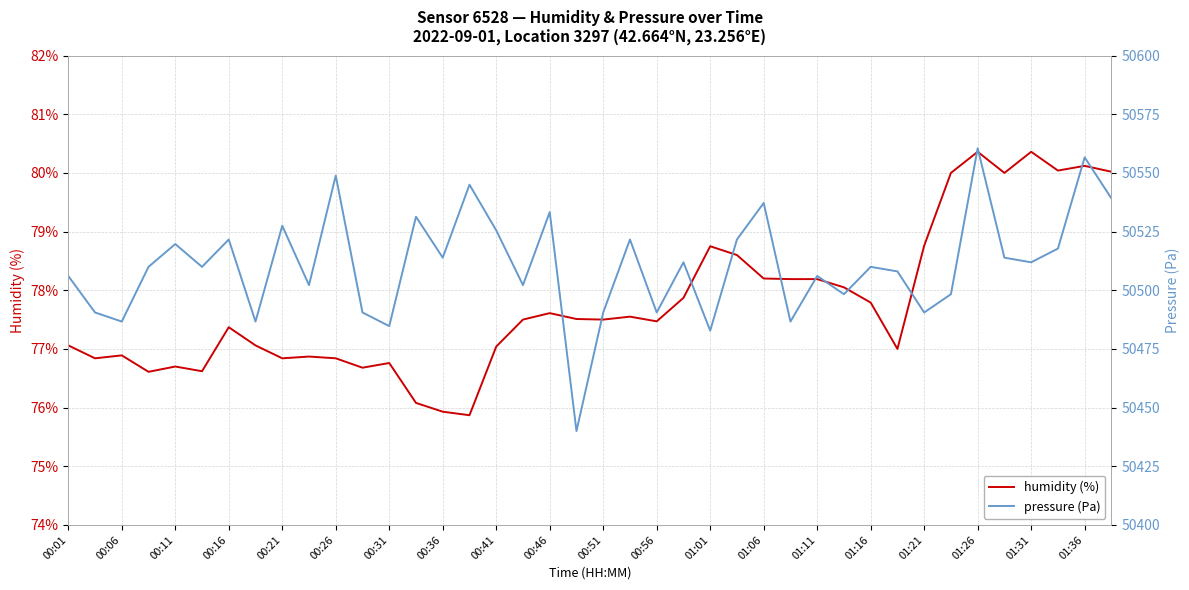

The pressure series shows 25075.8 at 01:26. True or false?

False